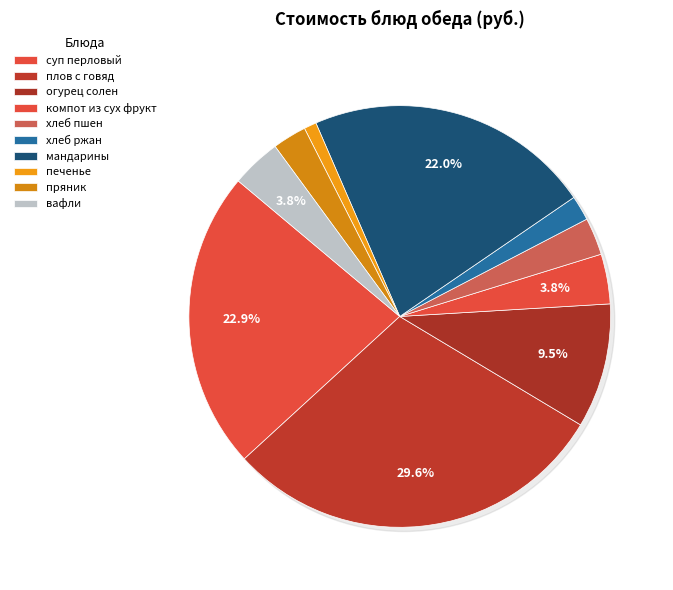

What percentage is the хлеб ржан slice, to the nearest percent?

2%